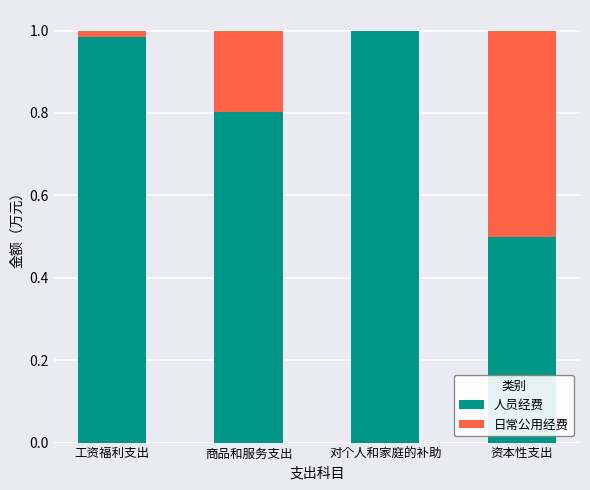

Are the bars grouped side by side (vs. stacked)?

No